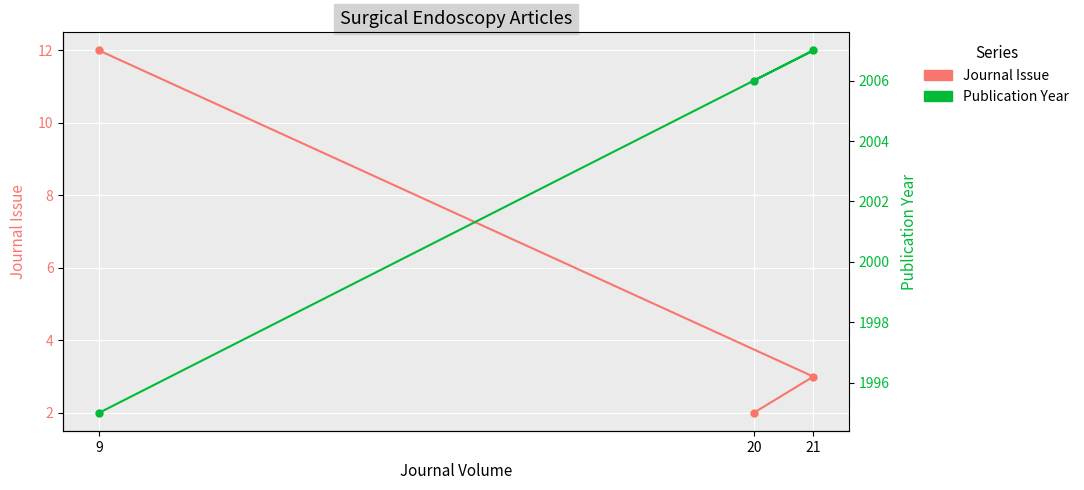

What is the label of the 2nd point from the right?

21